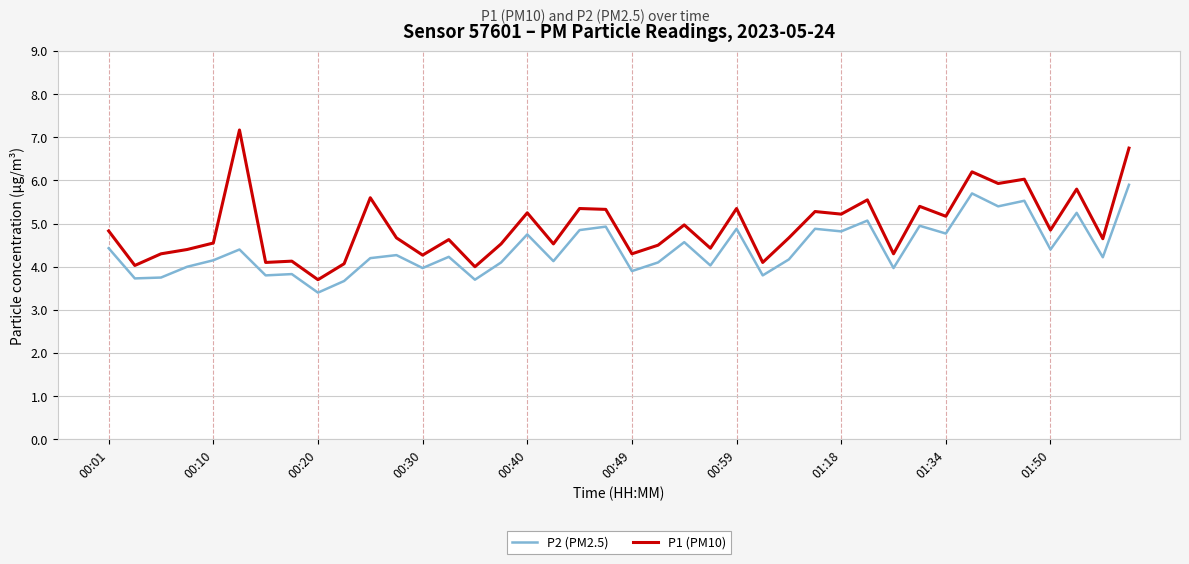

What is the sum of all P1 (PM10) values?

196.9